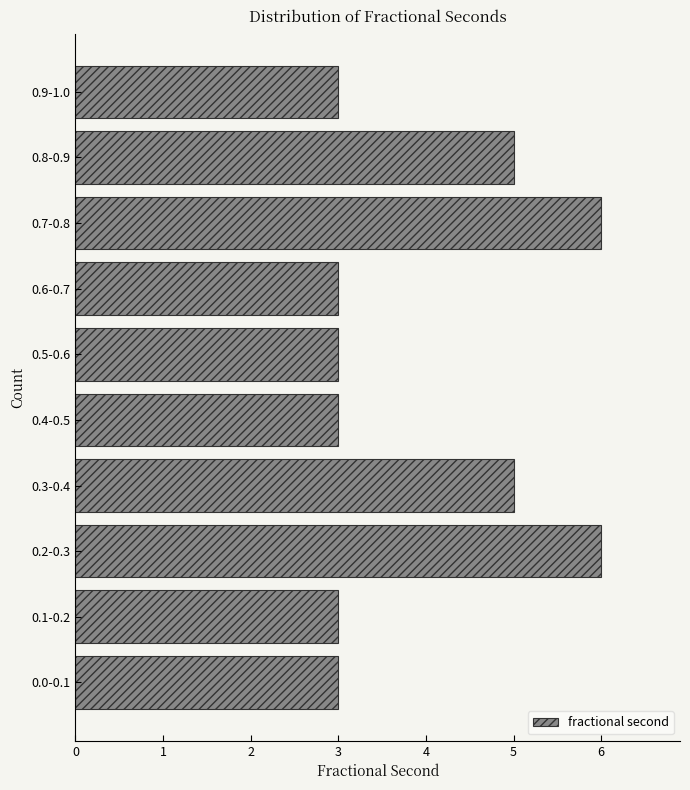

Reading top to bottom, transcribe all the data shown in this chart.

3	5	6	3	3	3	5	6	3	3